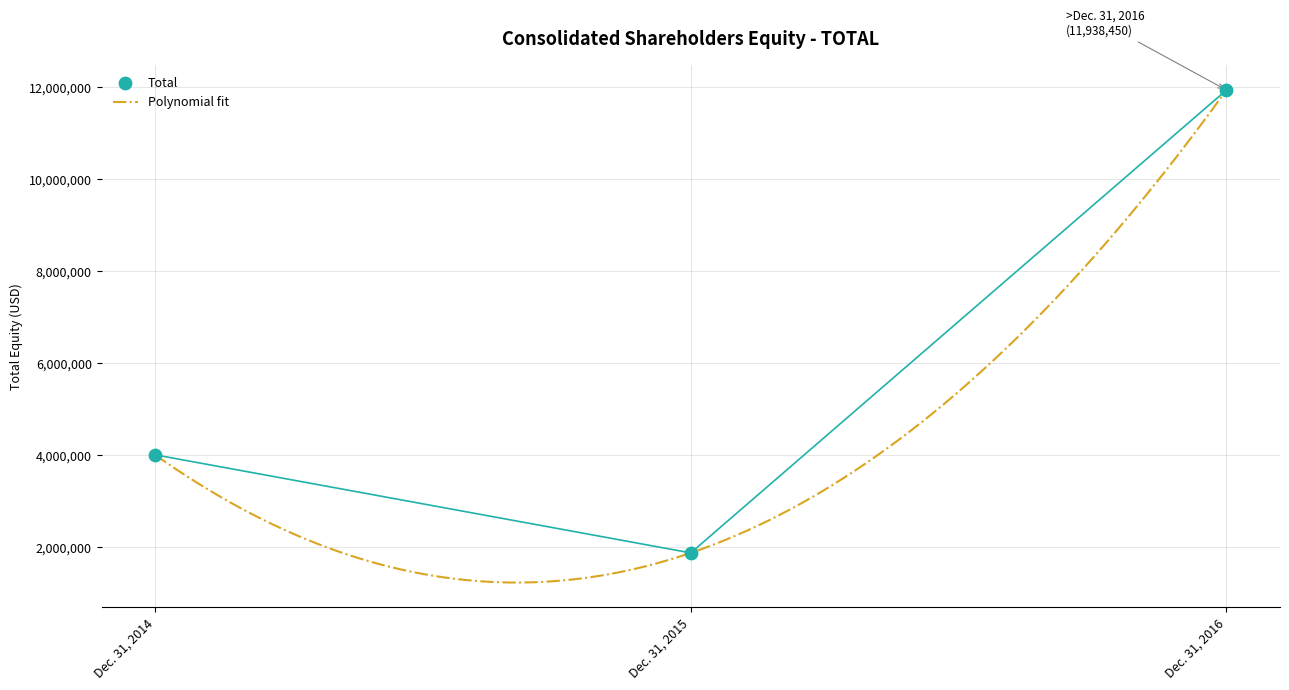

Between Dec. 31, 2016 and Dec. 31, 2015, which is larger?

Dec. 31, 2016